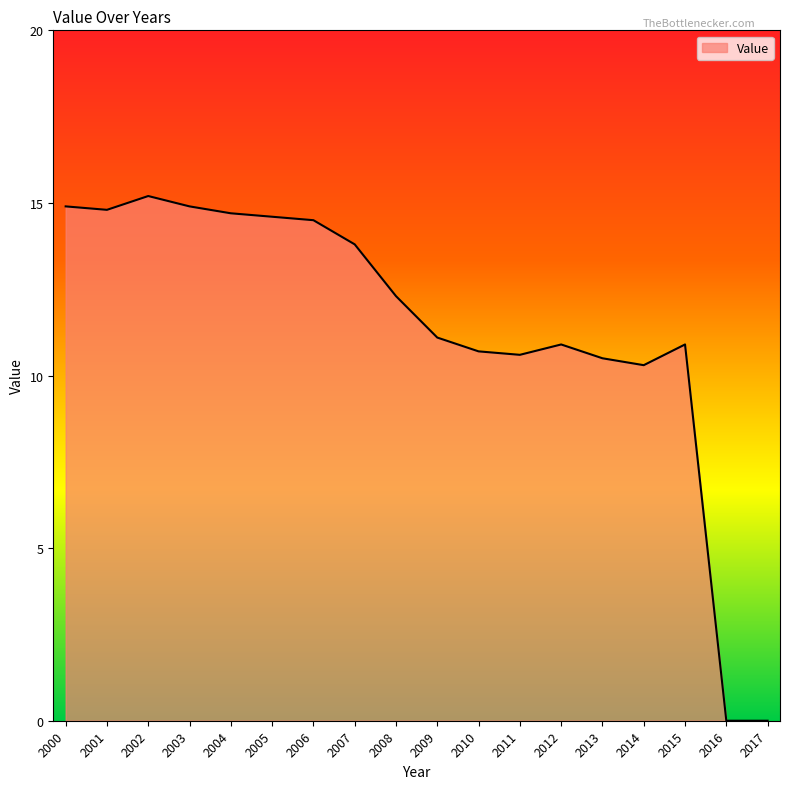

What value does the data have at 2015?

10.9